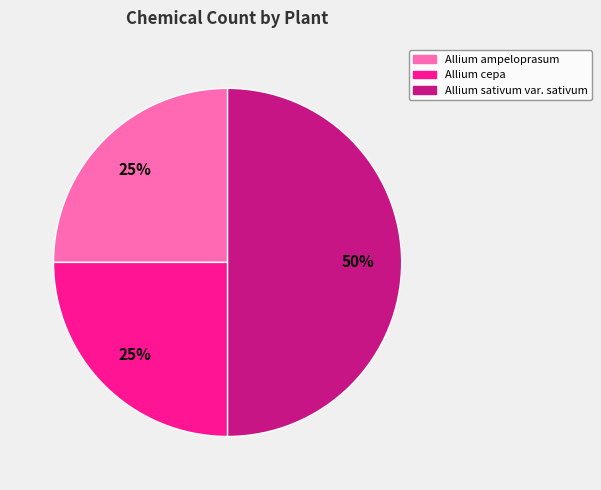

To the nearest percent, what percentage of the pie is Allium sativum var. sativum?

50%